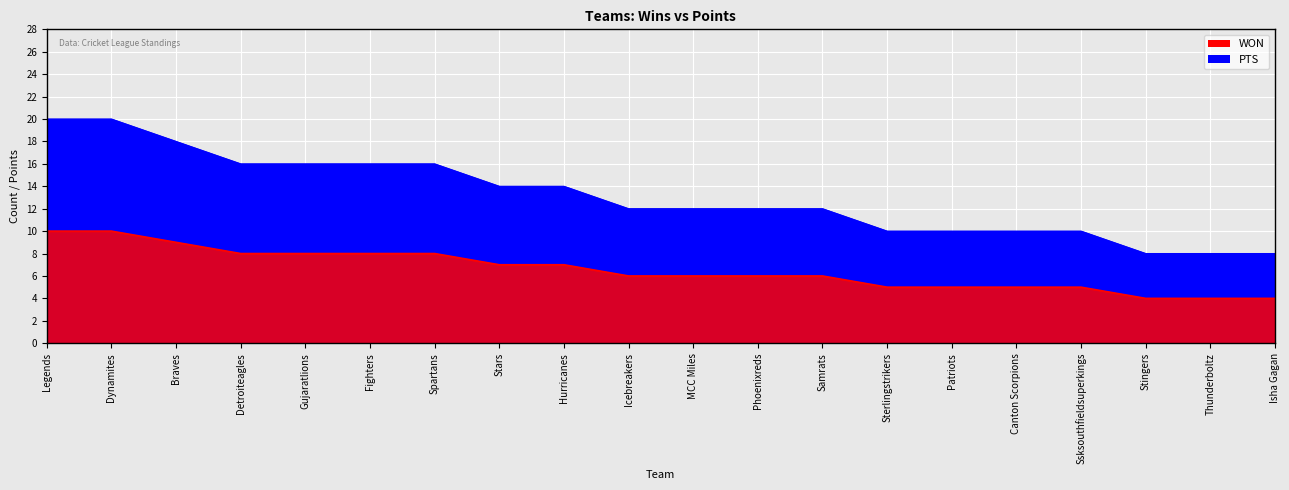

Which series has the largest range (max minus min)?

WON